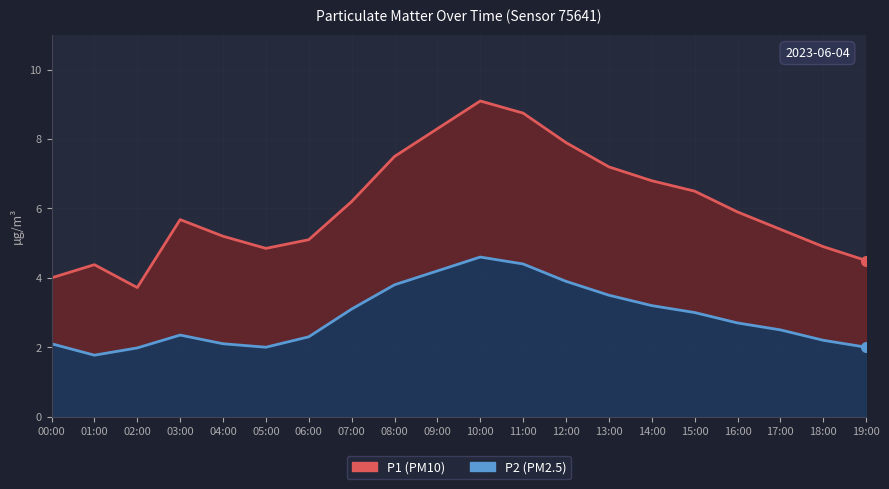

How many values in the P1 series are below 5?

6